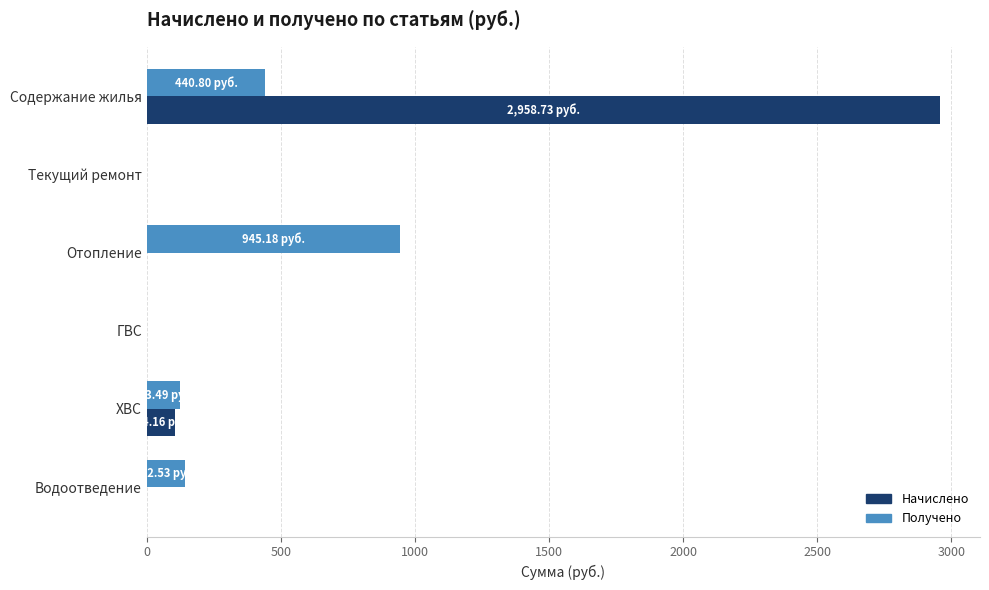

At which label does Получено reach its peak?

Отопление